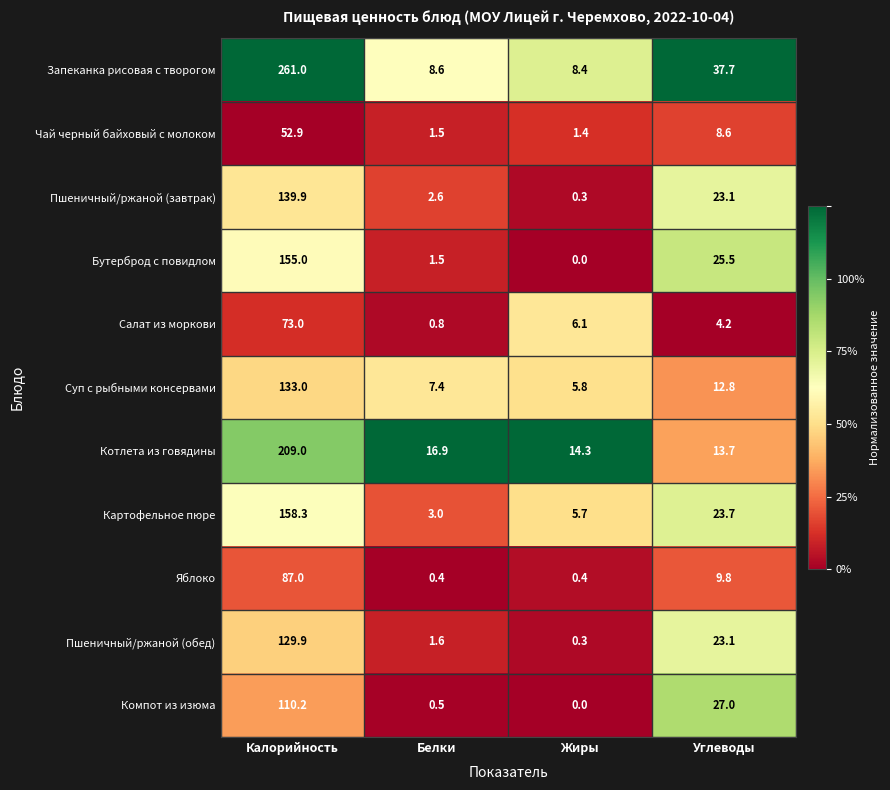

What is the maximum value for Яблоко?

87.0